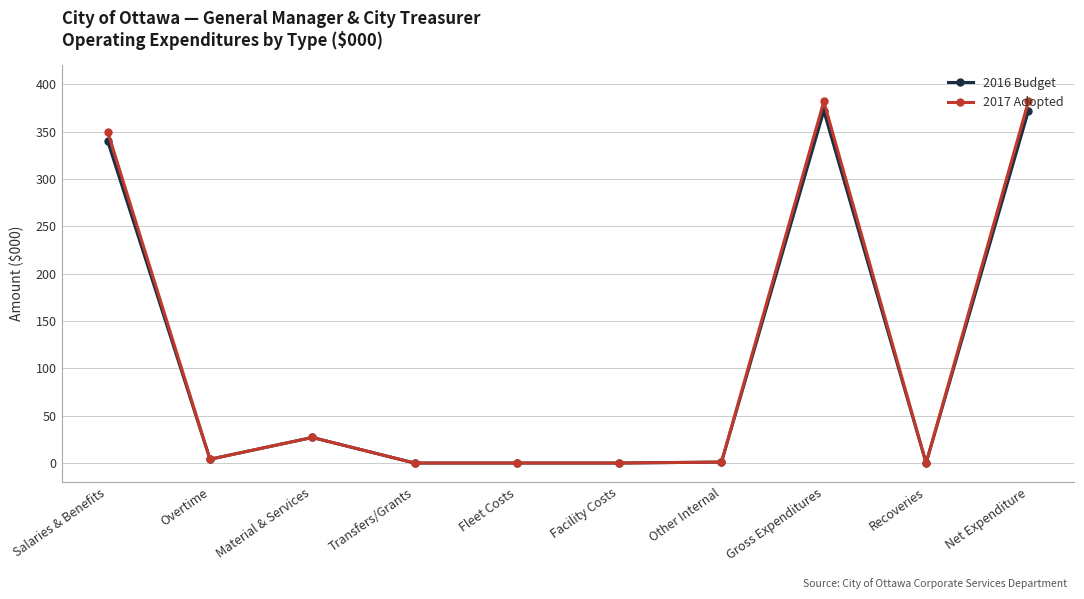

What is the label of the 8th point from the left?

Gross Expenditures